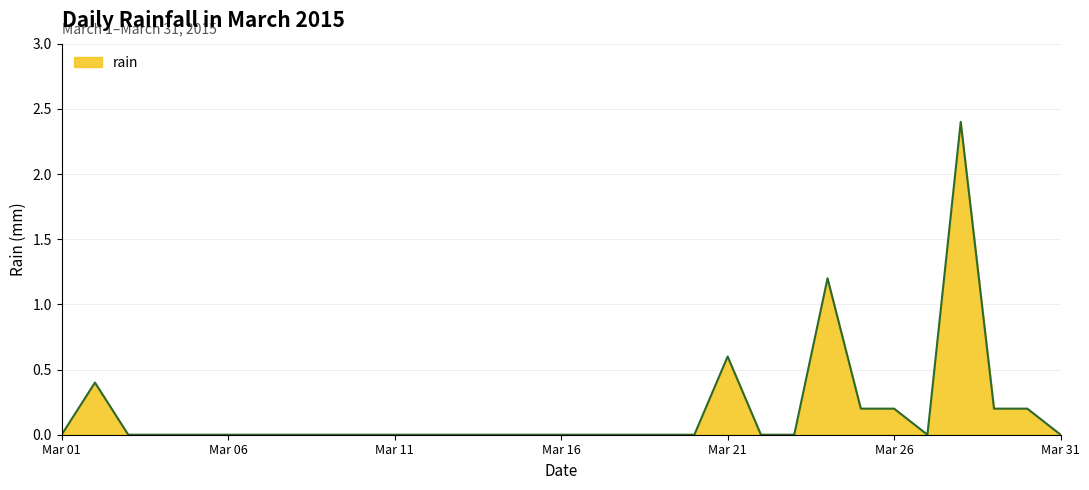

How many lines are shown in the chart?

1